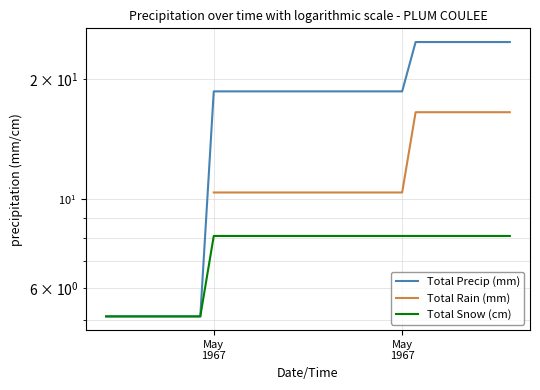

True or false: Total Rain (mm) and Total Precip (mm) intersect in this chart.

False